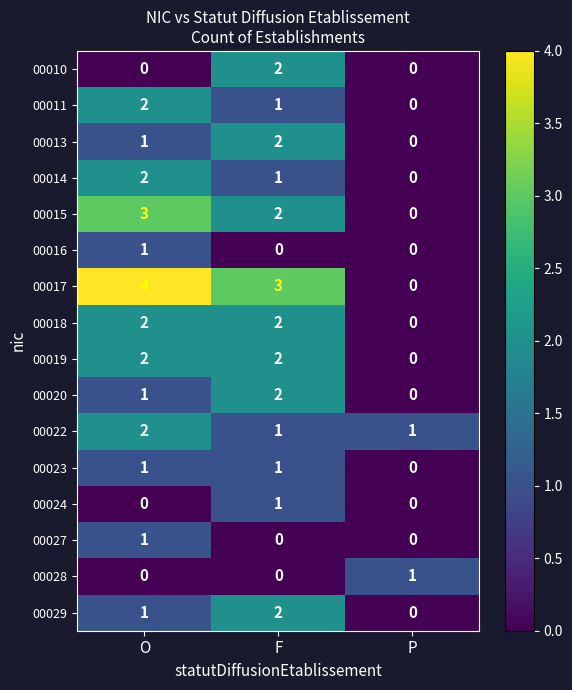

At which category is the sum across all series the highest?

O